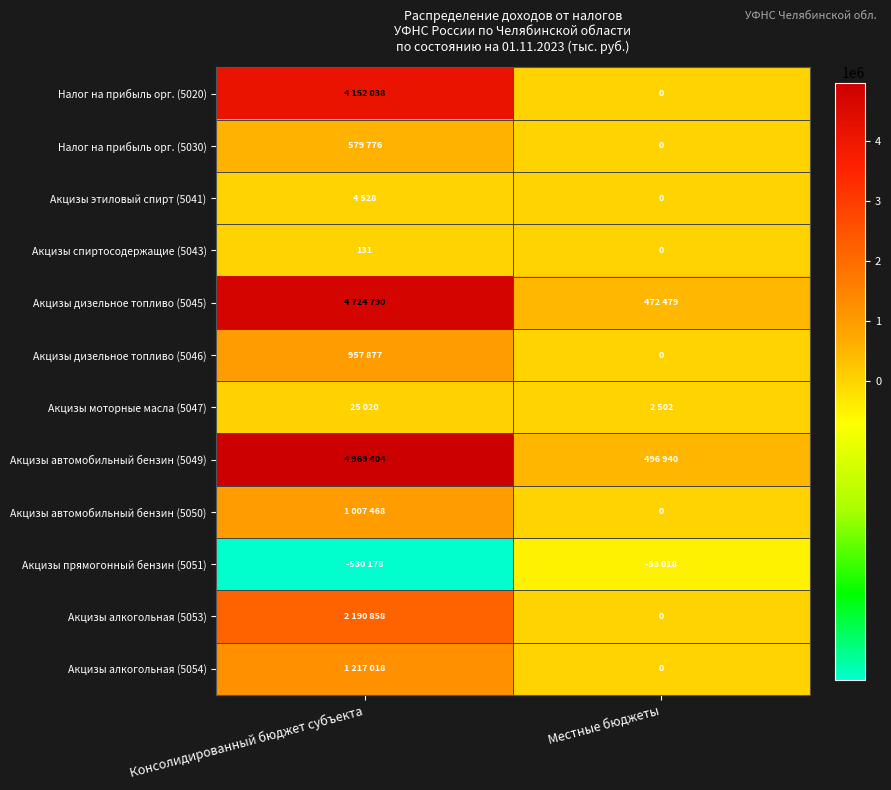

What is the spread (max minus min) of values at Местные бюджеты?

549958